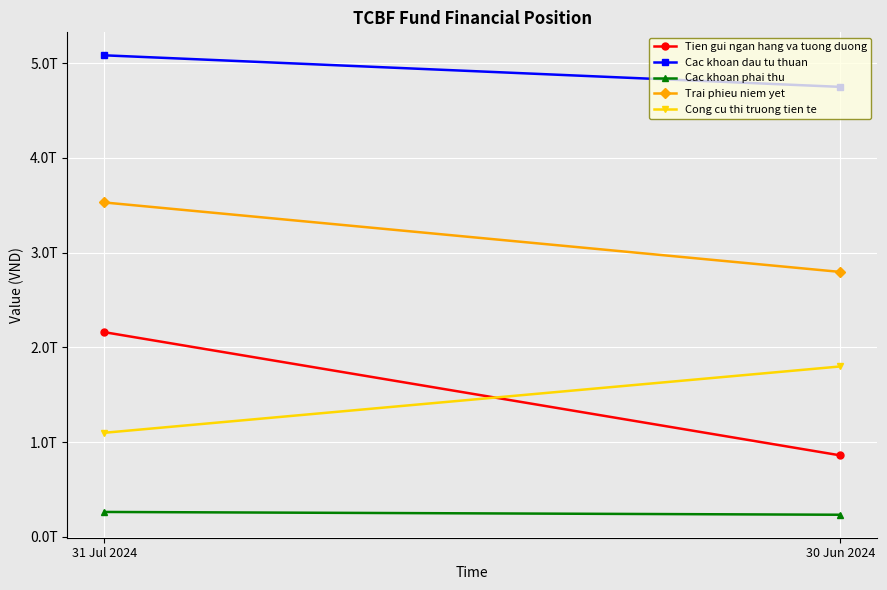

What is the highest value of the Cong cu thi truong tien te series?

1798244422800